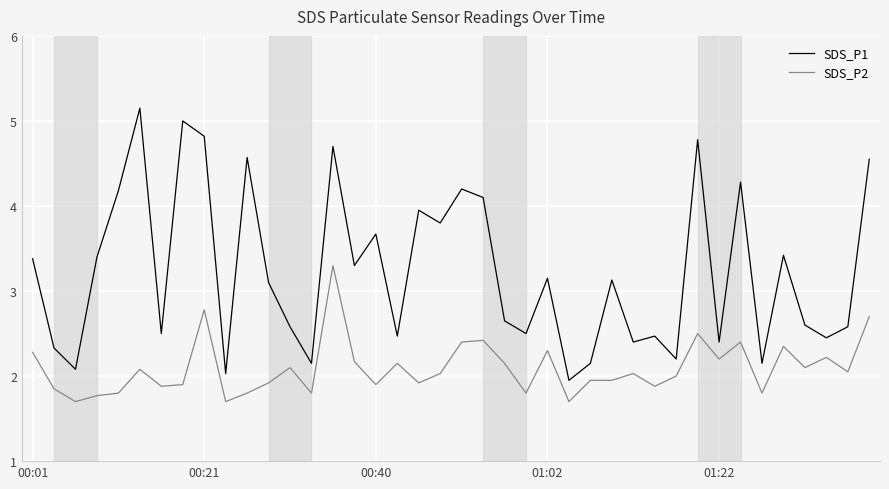

Which series has the largest range (max minus min)?

SDS_P1